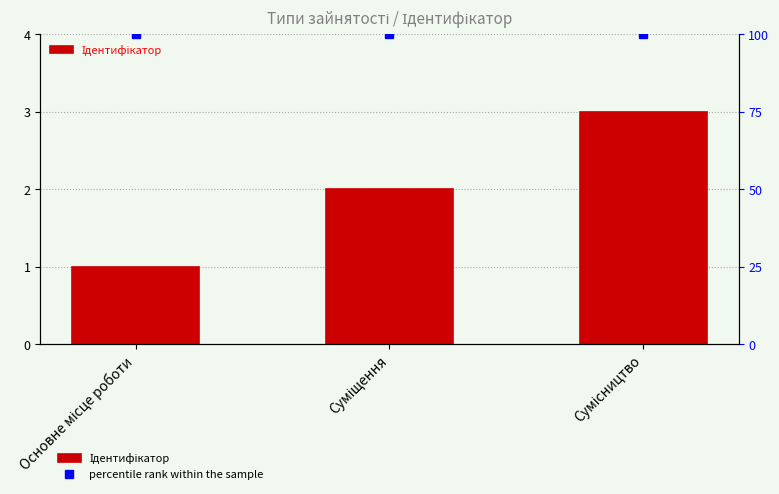

What is the sum of the Ідентифікатор values at Сумісництво and Основне місце роботи?

4